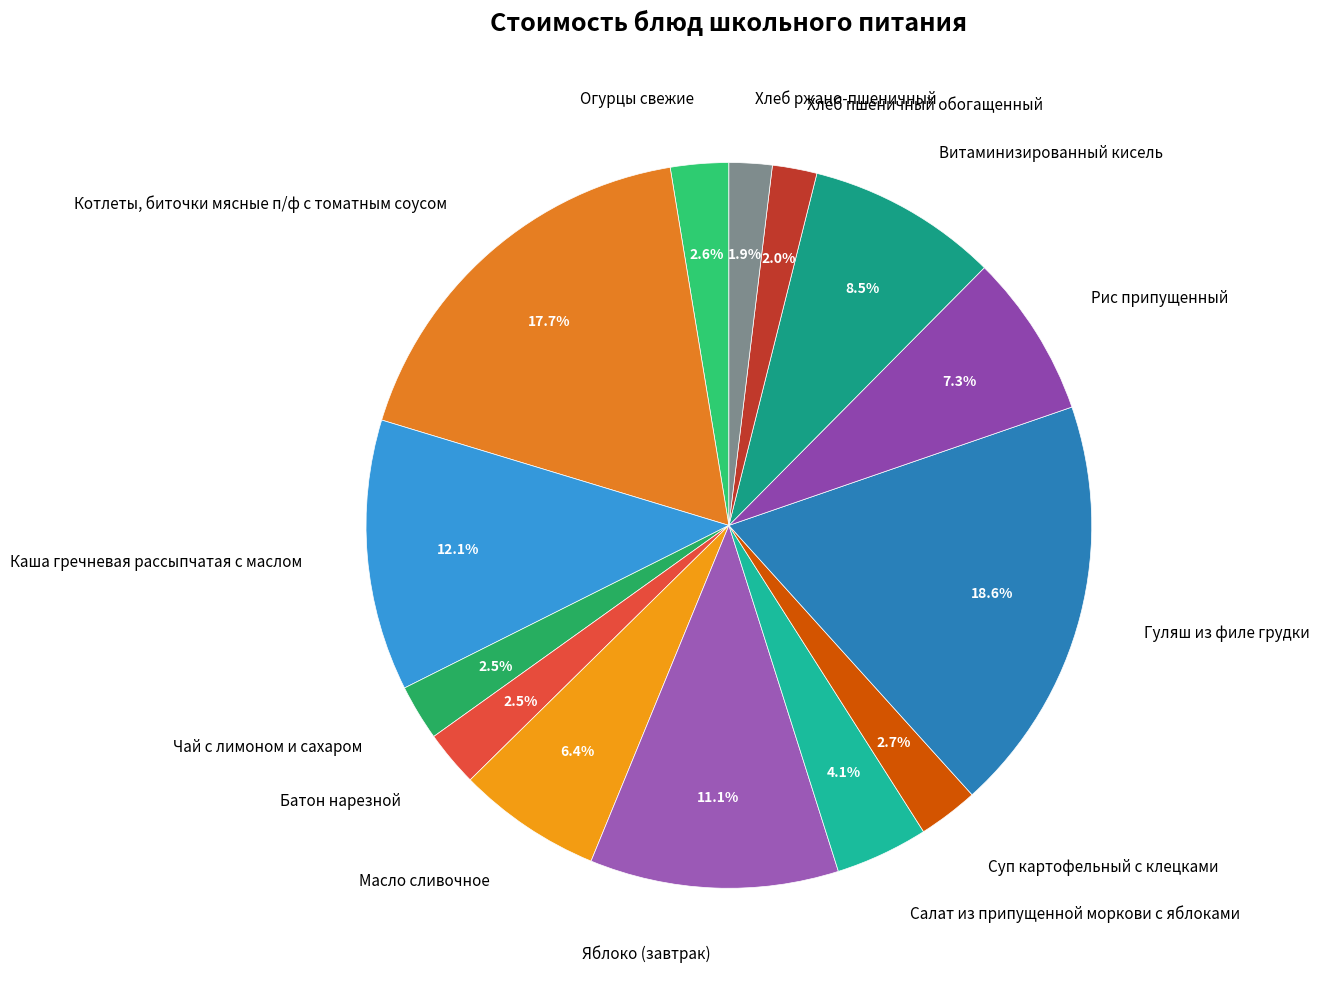

Which category has the biggest portion of the pie?

Гуляш из филе грудки